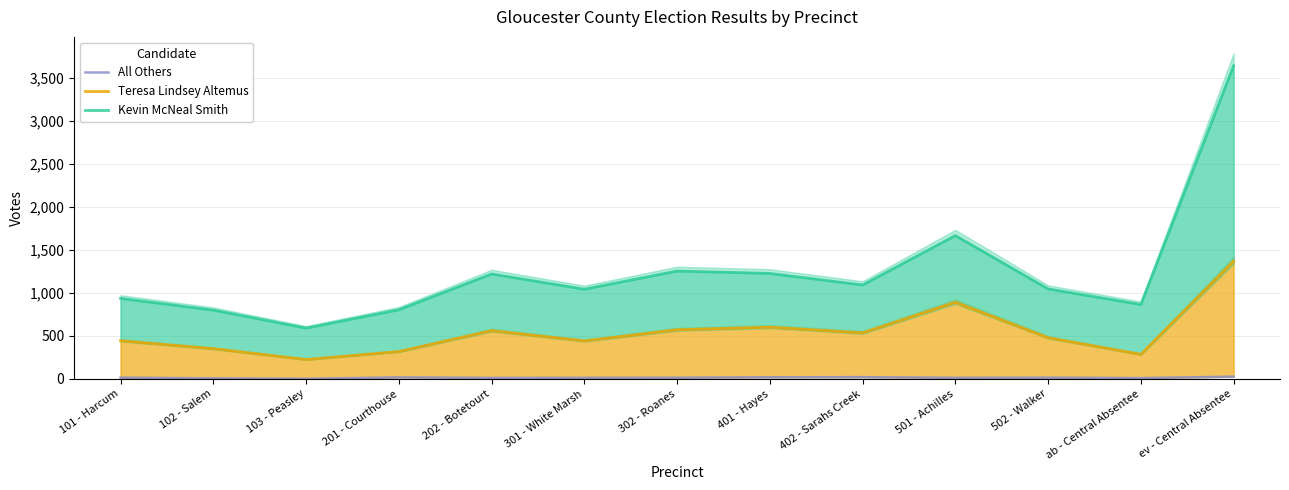

How many lines are shown in the chart?

3